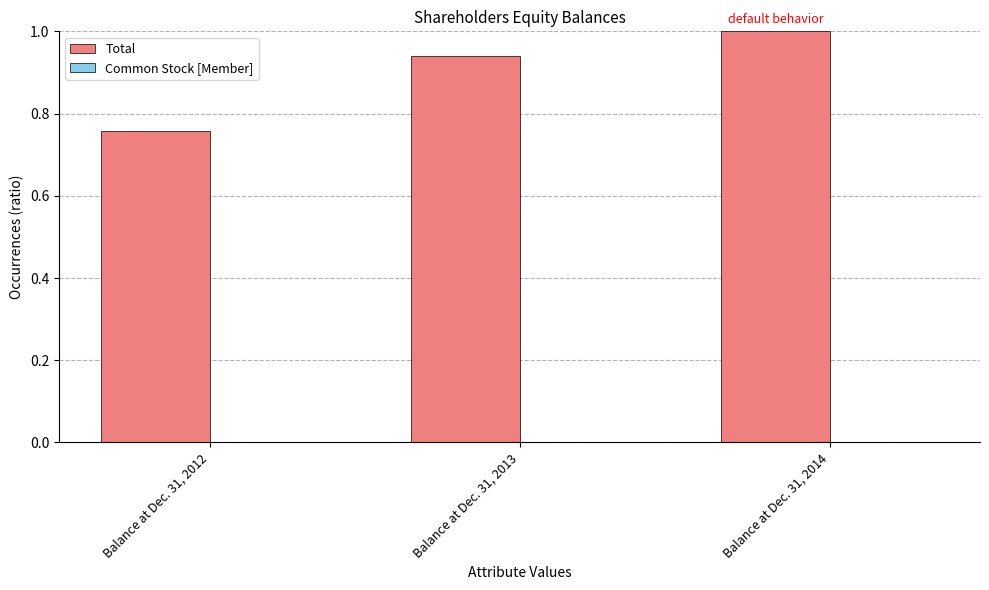

How many data points does each series have?

3